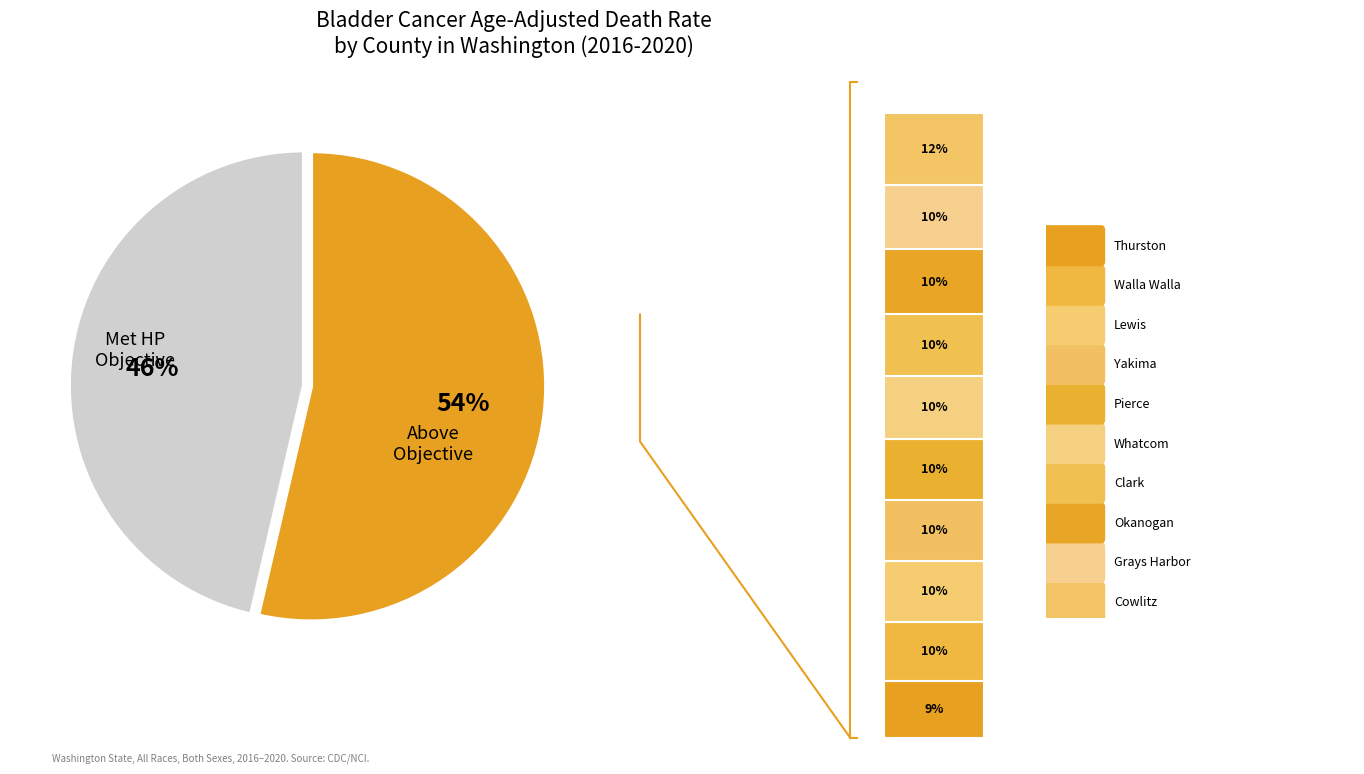

Which slice is the largest?

Cowlitz County